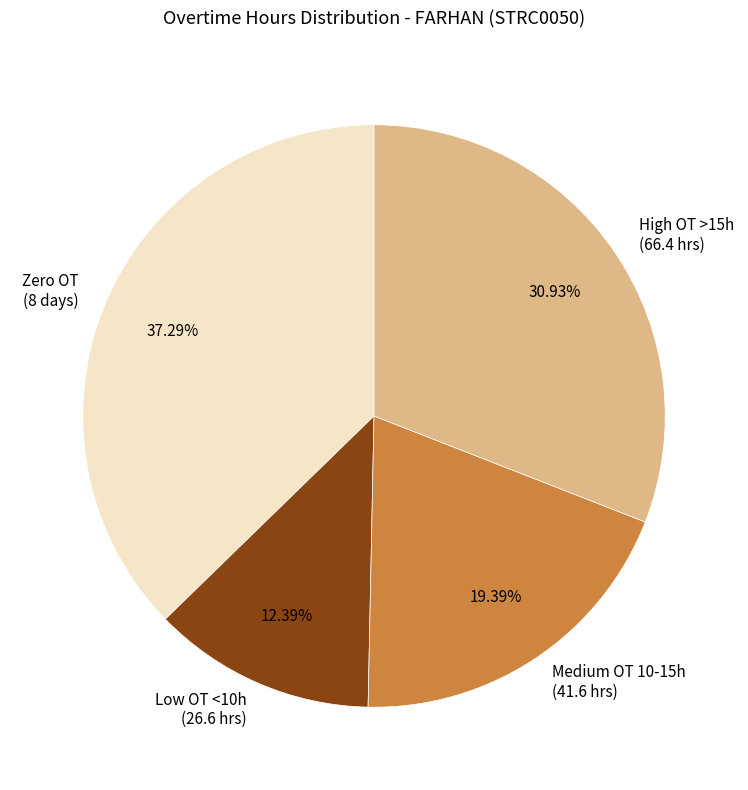

Rank the categories by value from lowest to highest.

Low OT <10h (26.6 hrs), Medium OT 10-15h (41.6 hrs), High OT >15h (66.4 hrs), Zero OT (8 days)